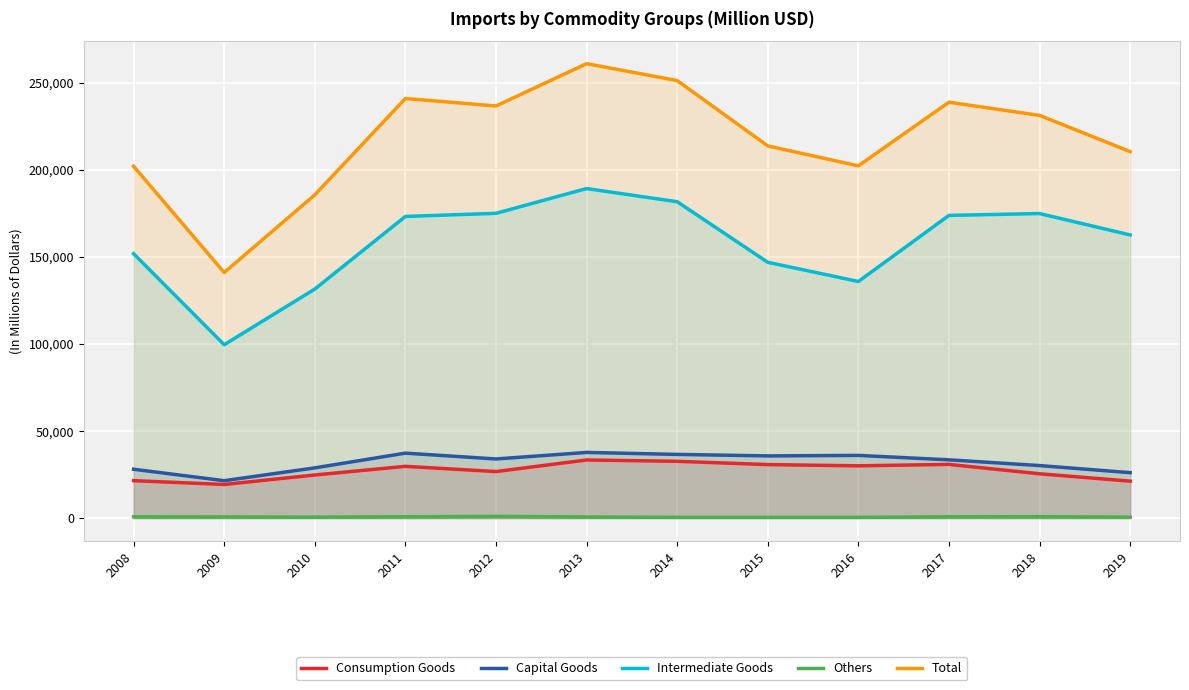

What are all the series names shown in the legend?

Consumption Goods, Capital Goods, Intermediate Goods, Others, Total